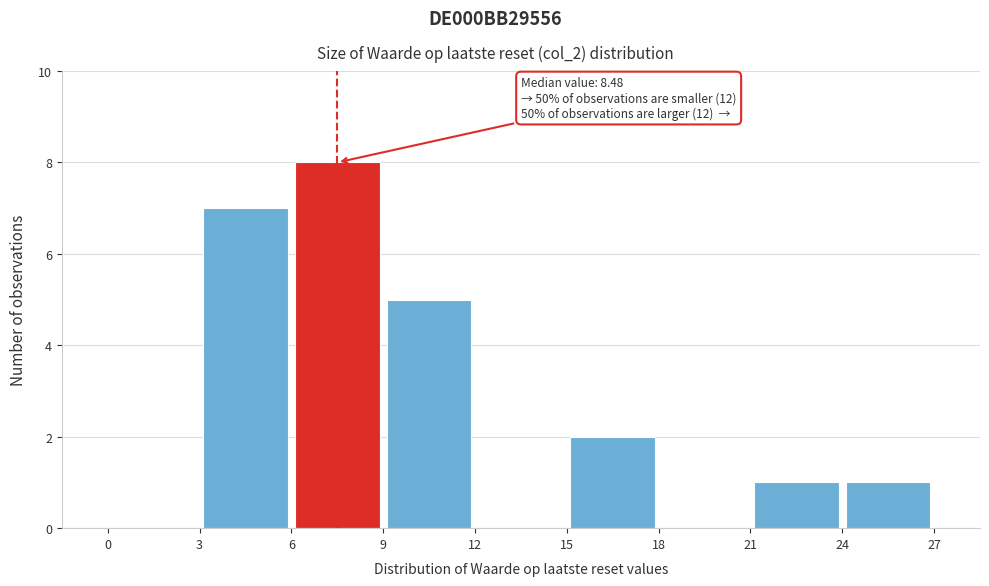

Over which range of the x-axis is the bar tallest?

6 to 9